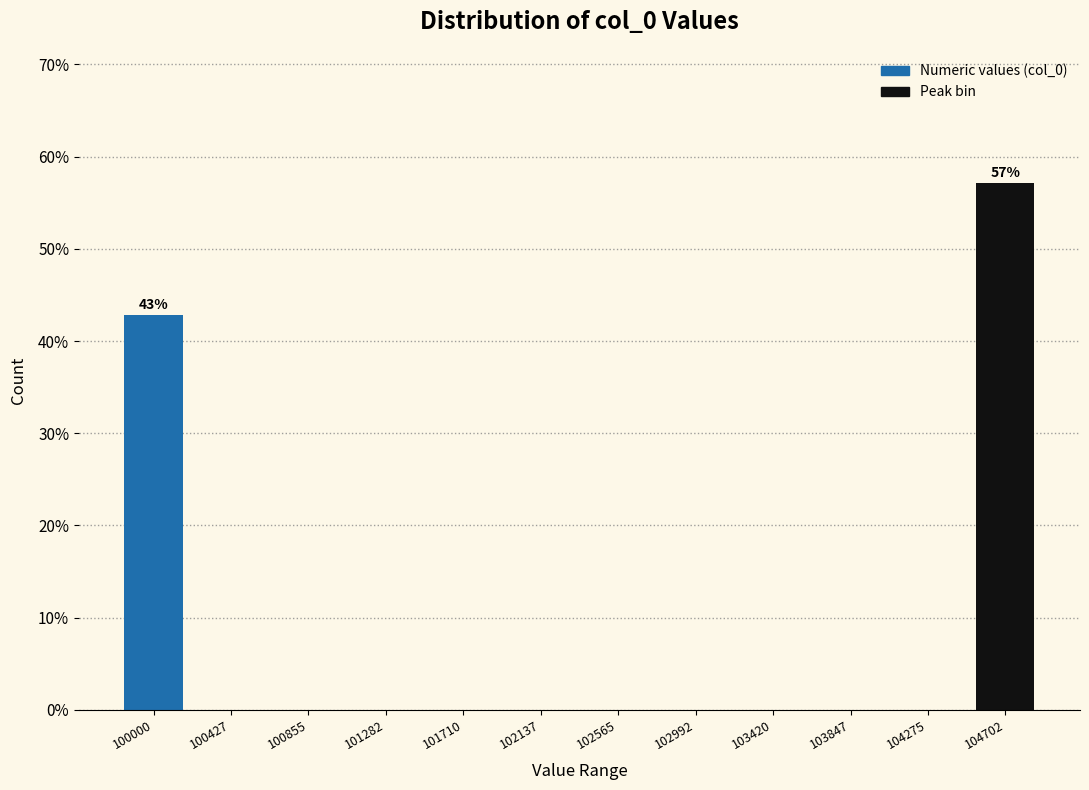

Reading left to right, list all the values displayed in this chart.

100000=42.9	100427=0.0	100855=0.0	101282=0.0	101710=0.0	102137=0.0	102565=0.0	102992=0.0	103420=0.0	103847=0.0	104275=0.0	104702=57.1